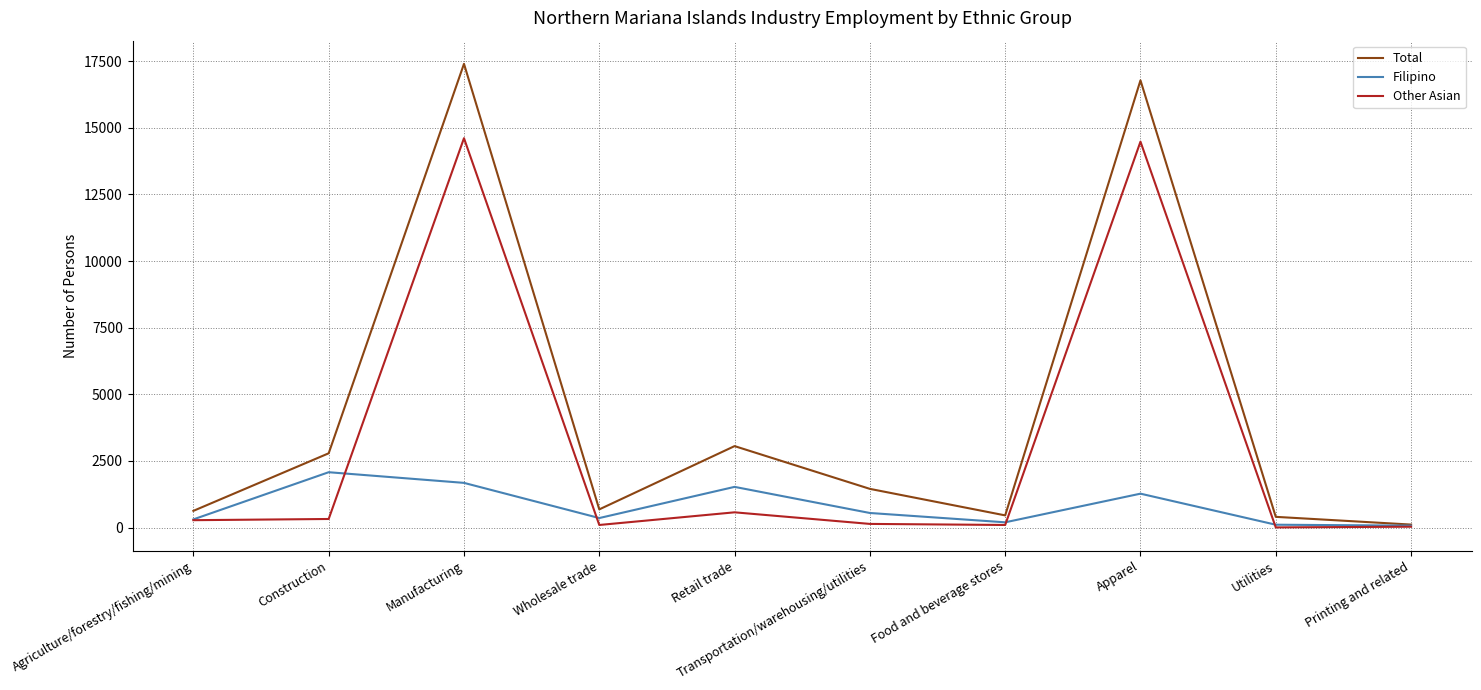

What are all the series names shown in the legend?

Total, Filipino, Other Asian